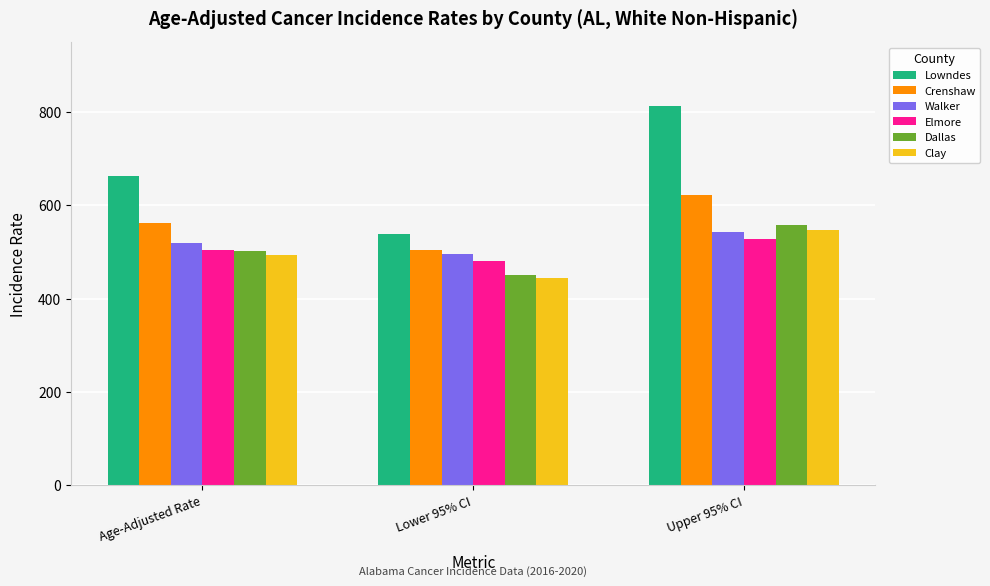

True or false: Elmore has a value of 481.7 at Lower 95% CI.

True